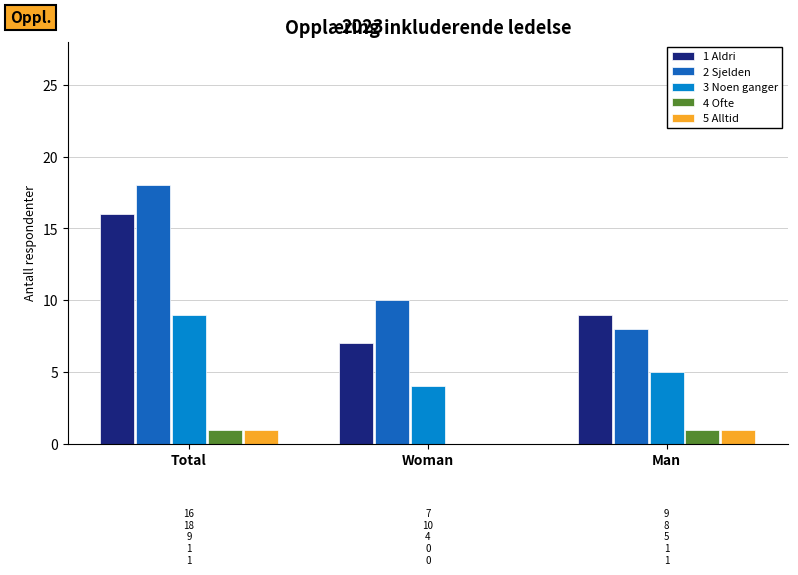

What is the total value across all series at Man?

24